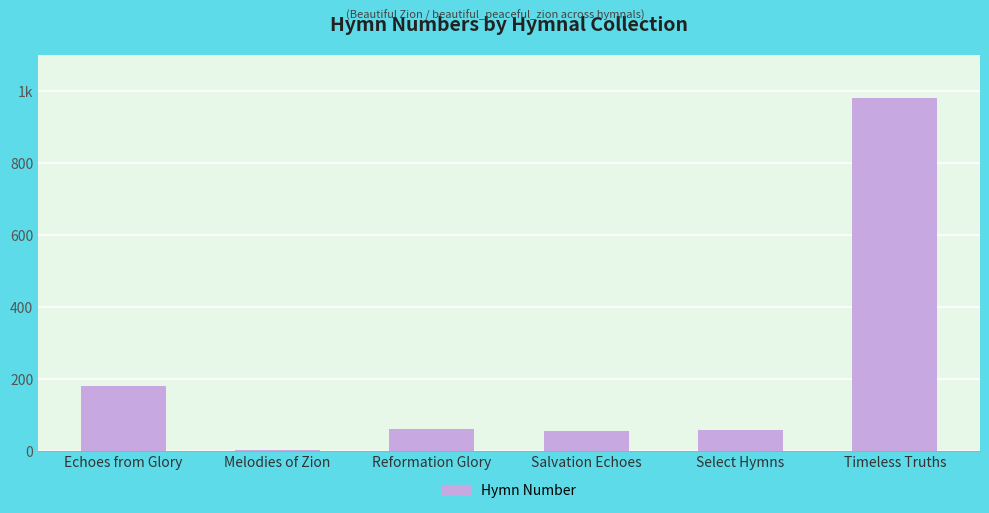

Are the bars horizontal?

No